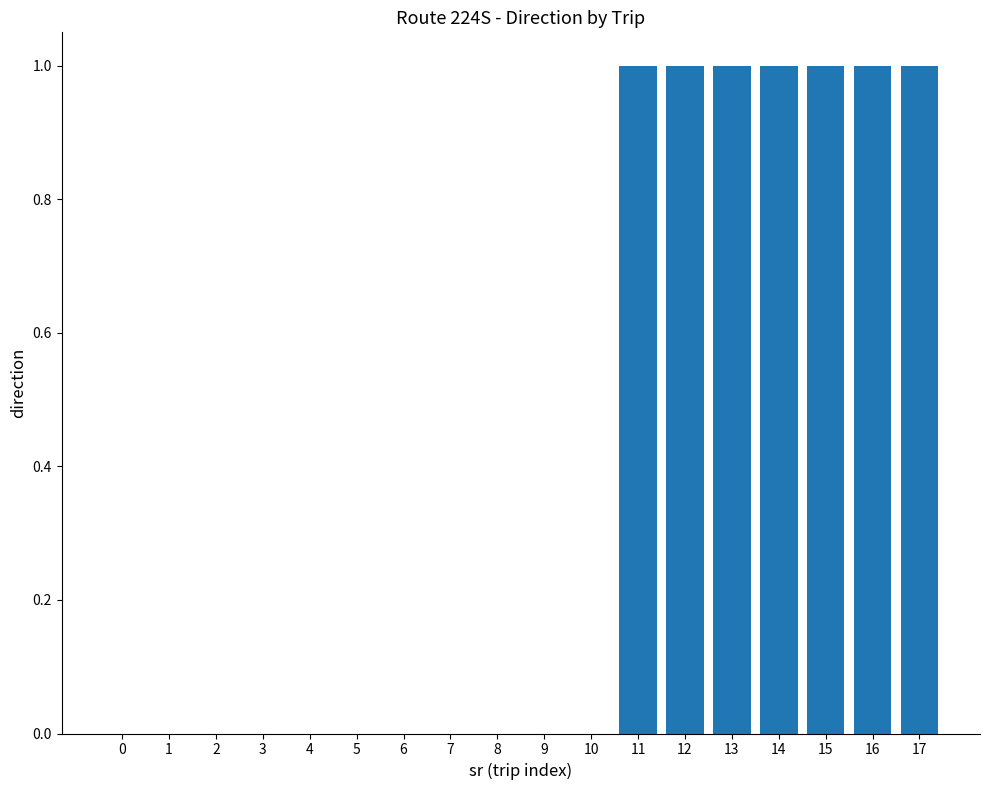

Is it true that the value at 17 is 1?

True